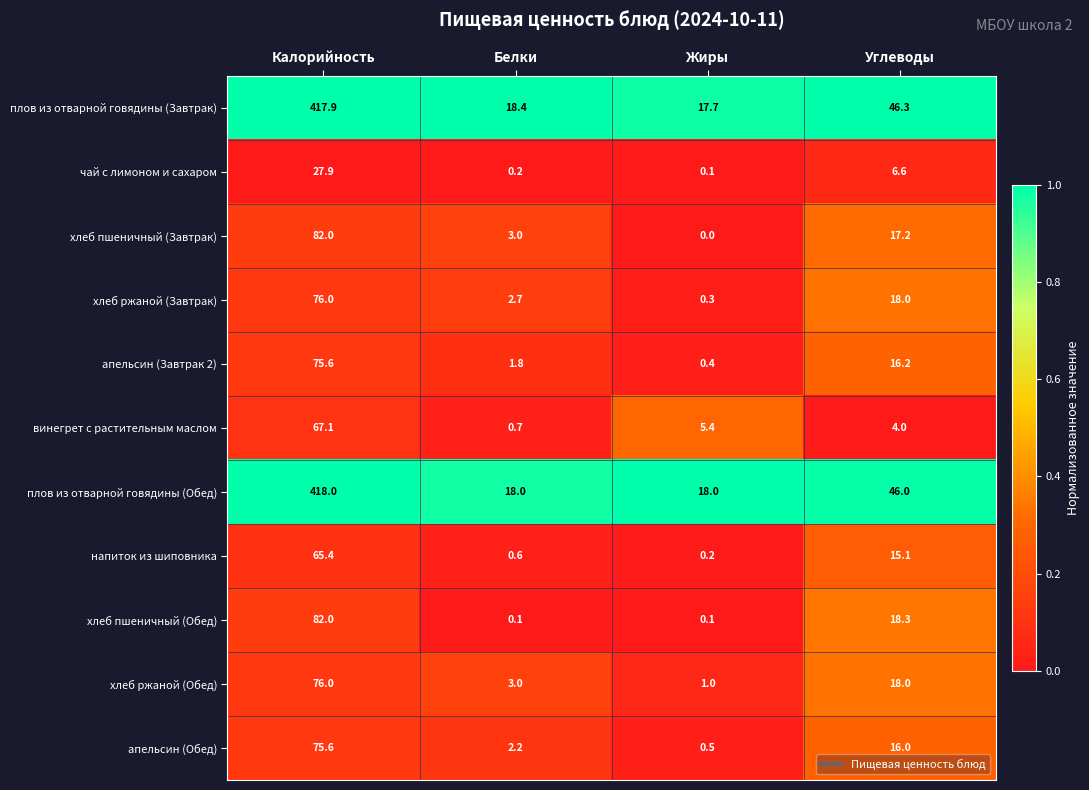

Where does the плов из отварной говядины (Завтрак) series first go above 46?

Калорийность